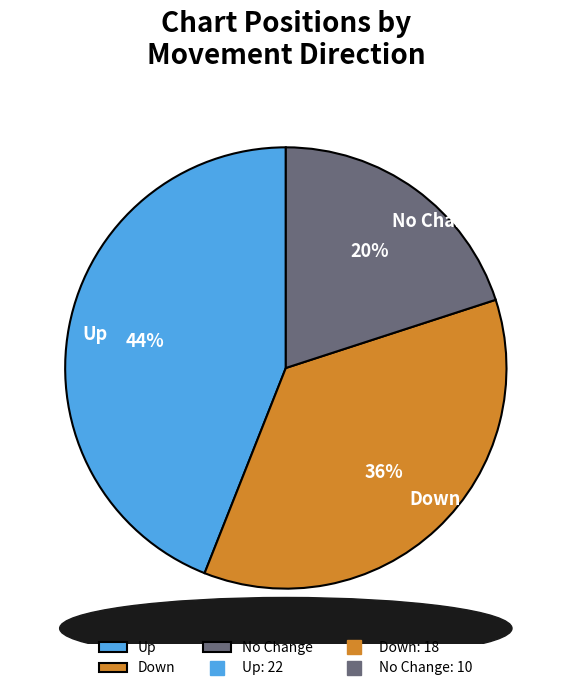

To the nearest percent, what is the average slice percentage?

33%